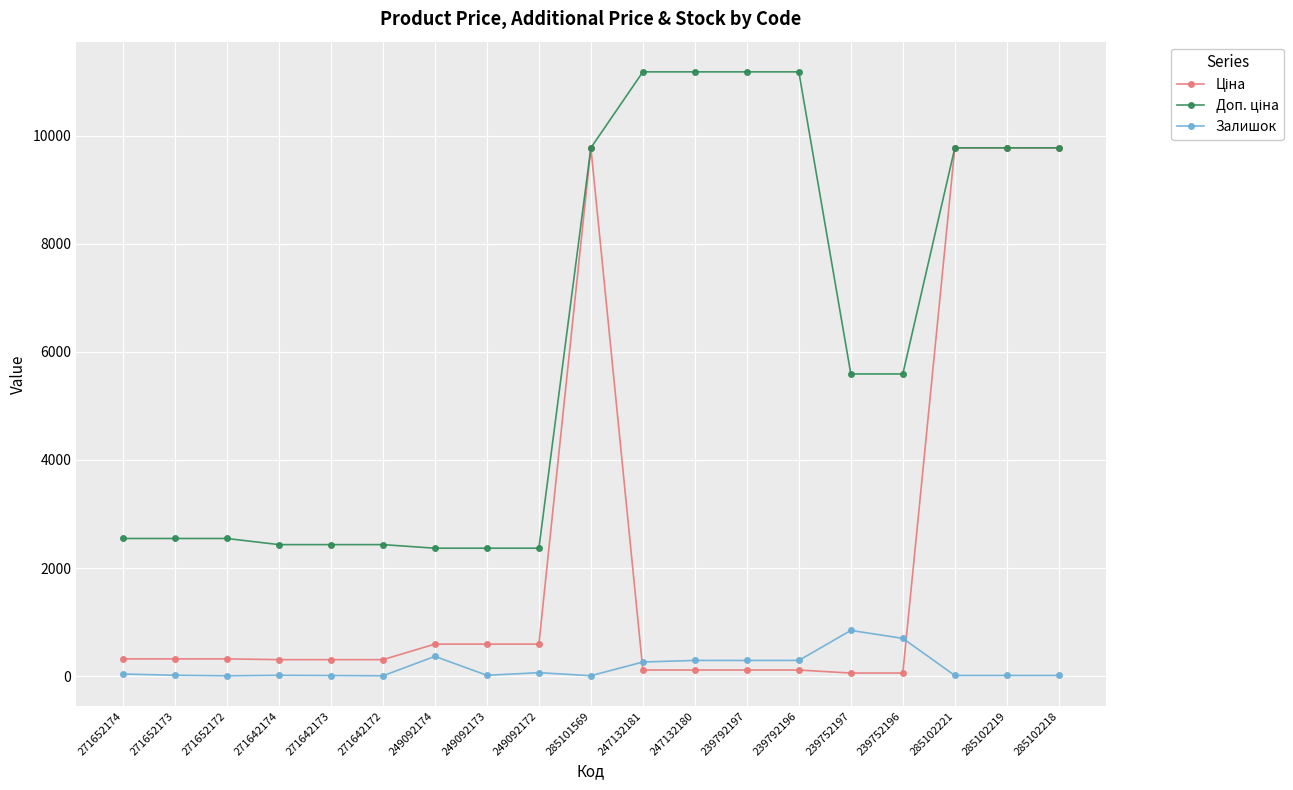

What is the total value across all series at 249092174?

3323.2